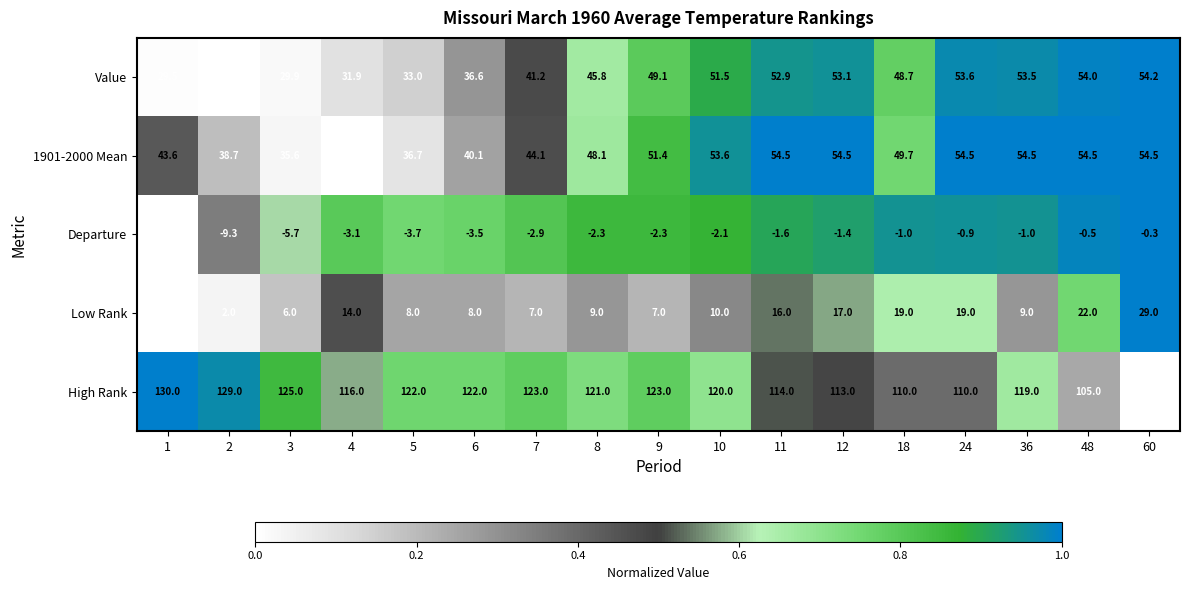

What is the average value of the Departure series?

-3.3